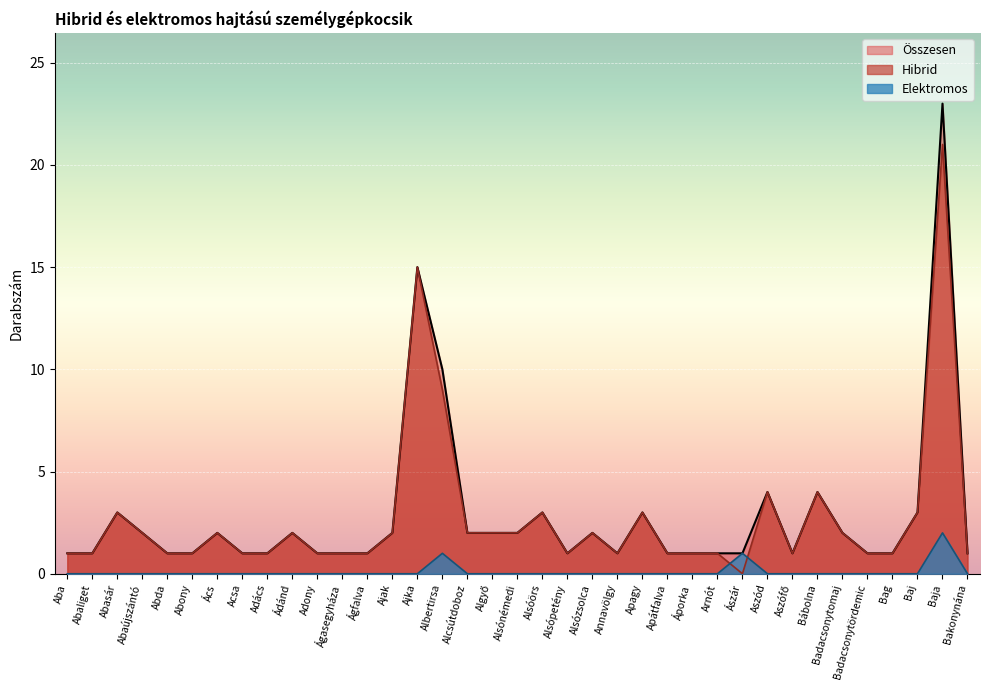

Which label corresponds to the largest value in the chart?

Baja